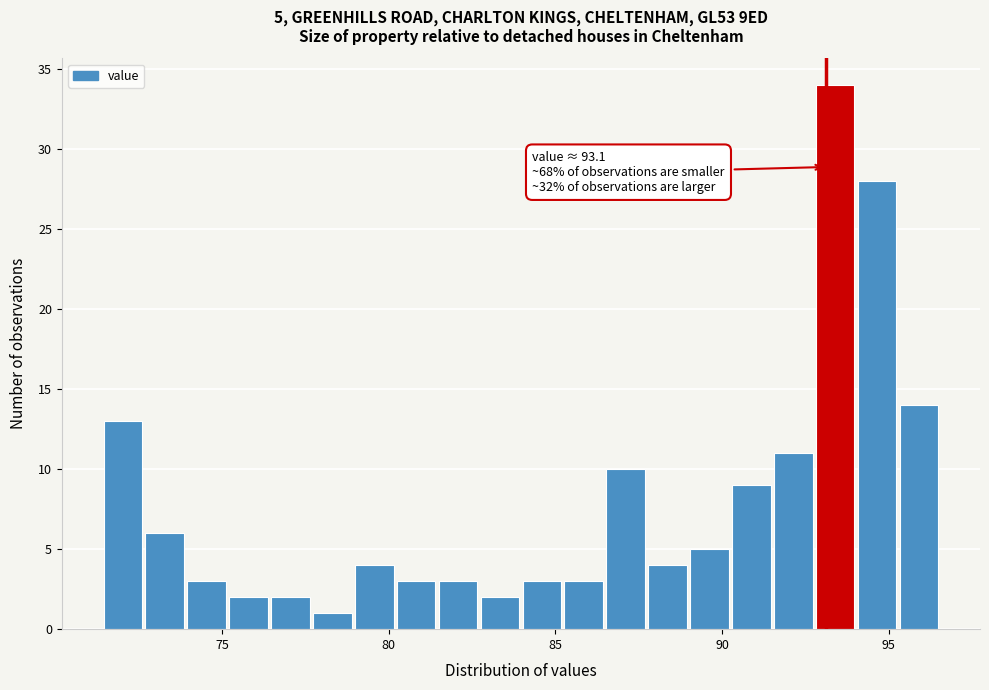

Around what value on the x-axis is the tallest bar? Give the approximate position of its centre, as read against the axis.

93.5